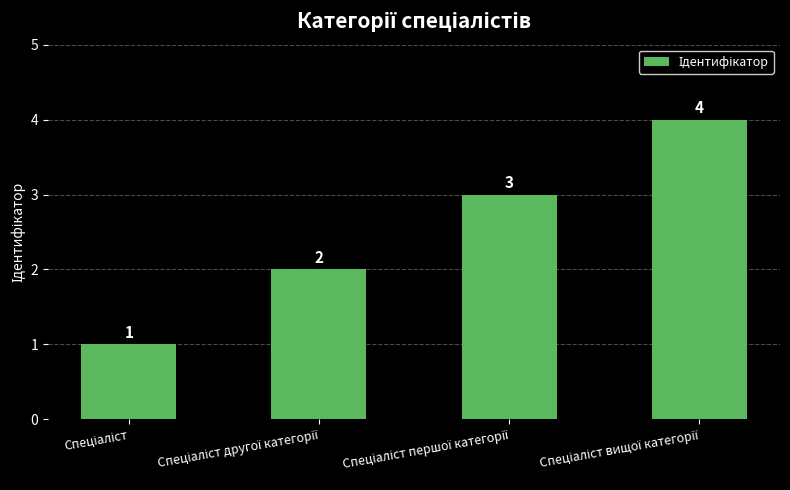

What is the greatest value displayed?

4